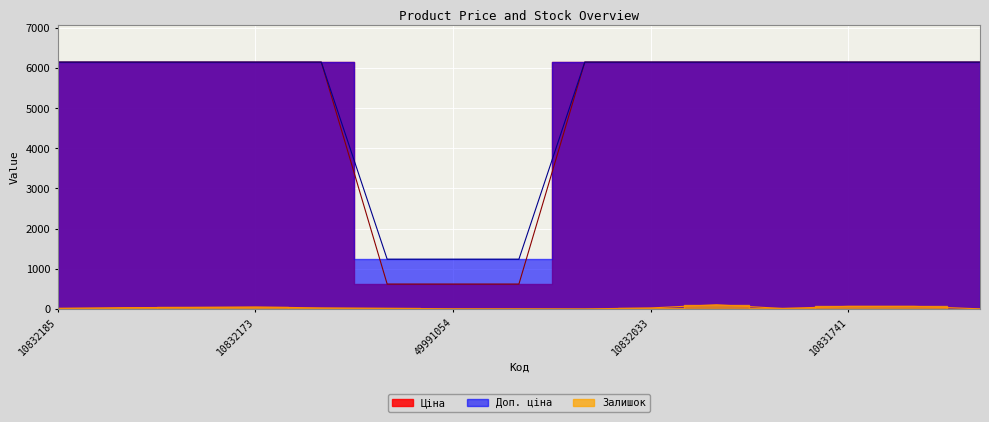

What is the difference between the highest and lowest values at 10832033?

6118.2